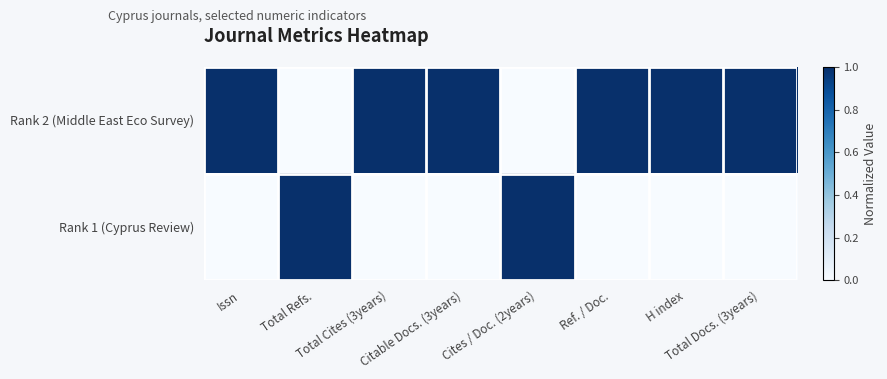

Reading left to right, list all the values displayed in this chart.

Rank 2 (Middle East Eco Survey): Issn=1	Total Refs.=0	Total Cites (3years)=1	Citable Docs. (3years)=1	Cites / Doc. (2years)=0	Ref. / Doc.=1	H index=1	Total Docs. (3years)=1
Rank 1 (Cyprus Review): Issn=0	Total Refs.=1	Total Cites (3years)=0	Citable Docs. (3years)=0	Cites / Doc. (2years)=1	Ref. / Doc.=0	H index=0	Total Docs. (3years)=0